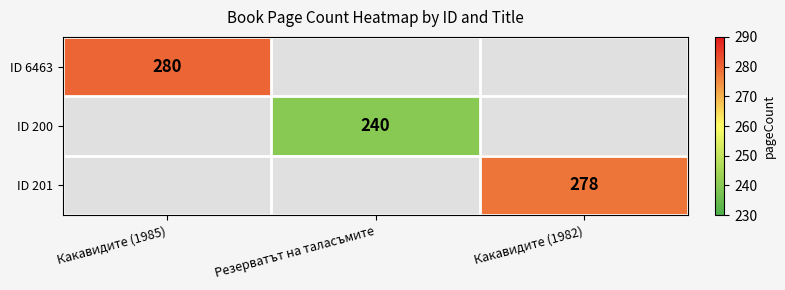

Is the value of ID 200 at Резерватът на таласъмите greater than the value of ID 6463 at Какавидите (1985)?

No